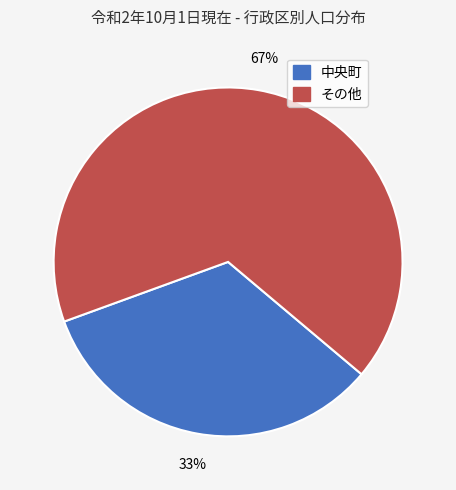

Does any single category account for the majority?

Yes